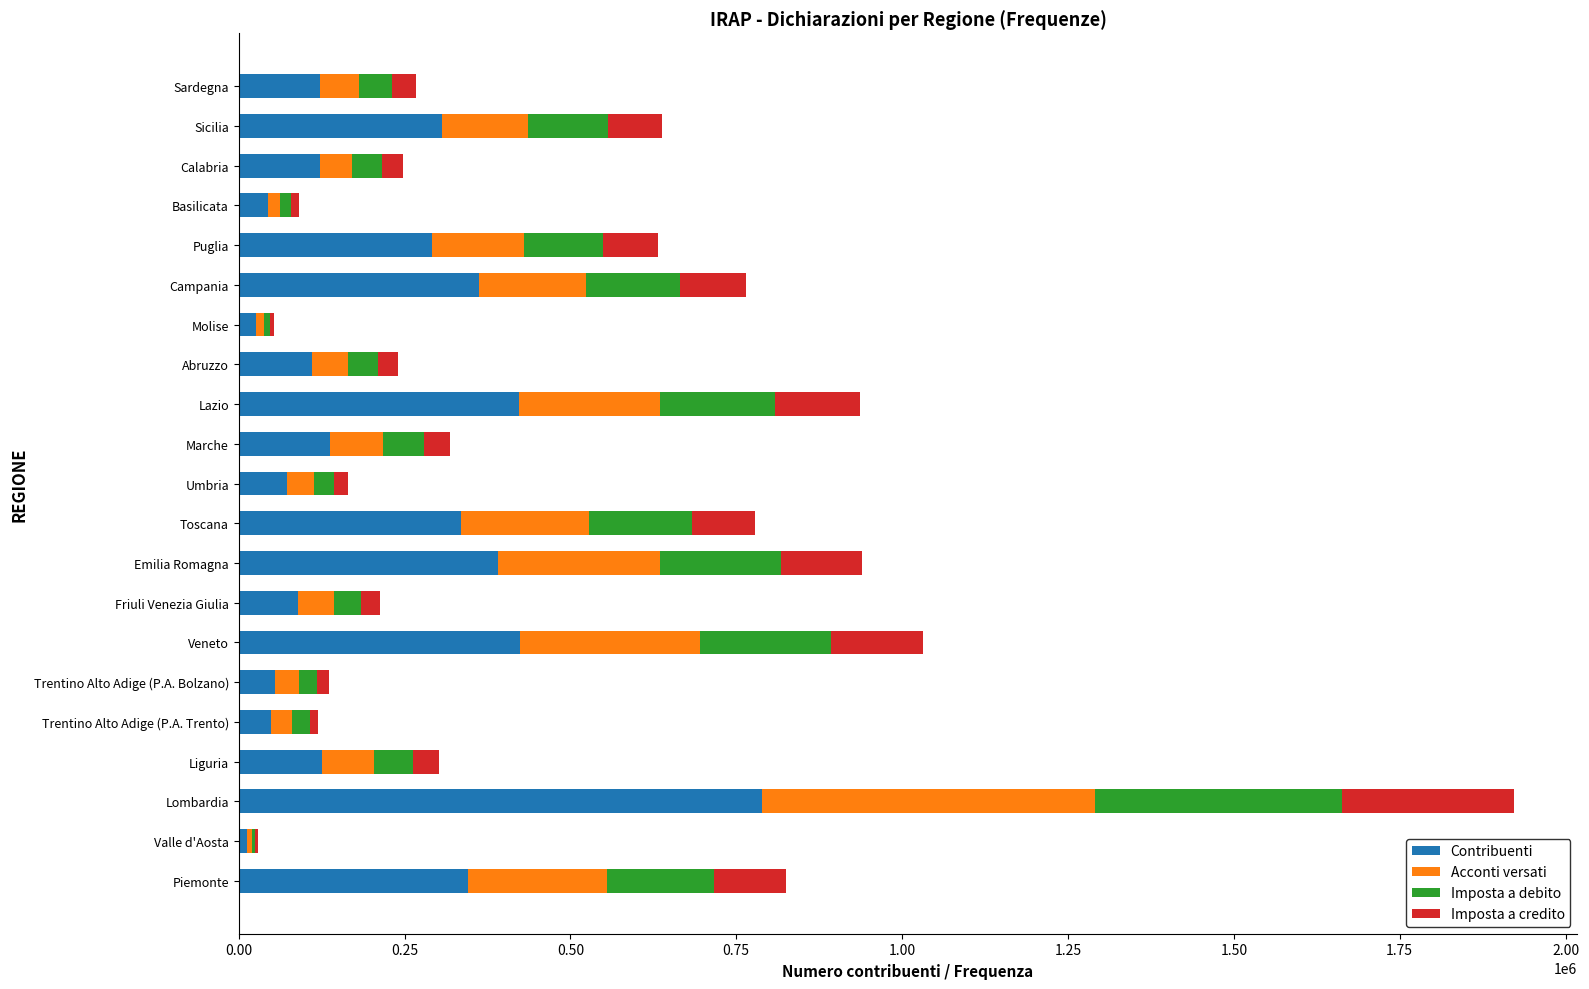

Which category has the highest value in the Contribuenti series?

Lombardia